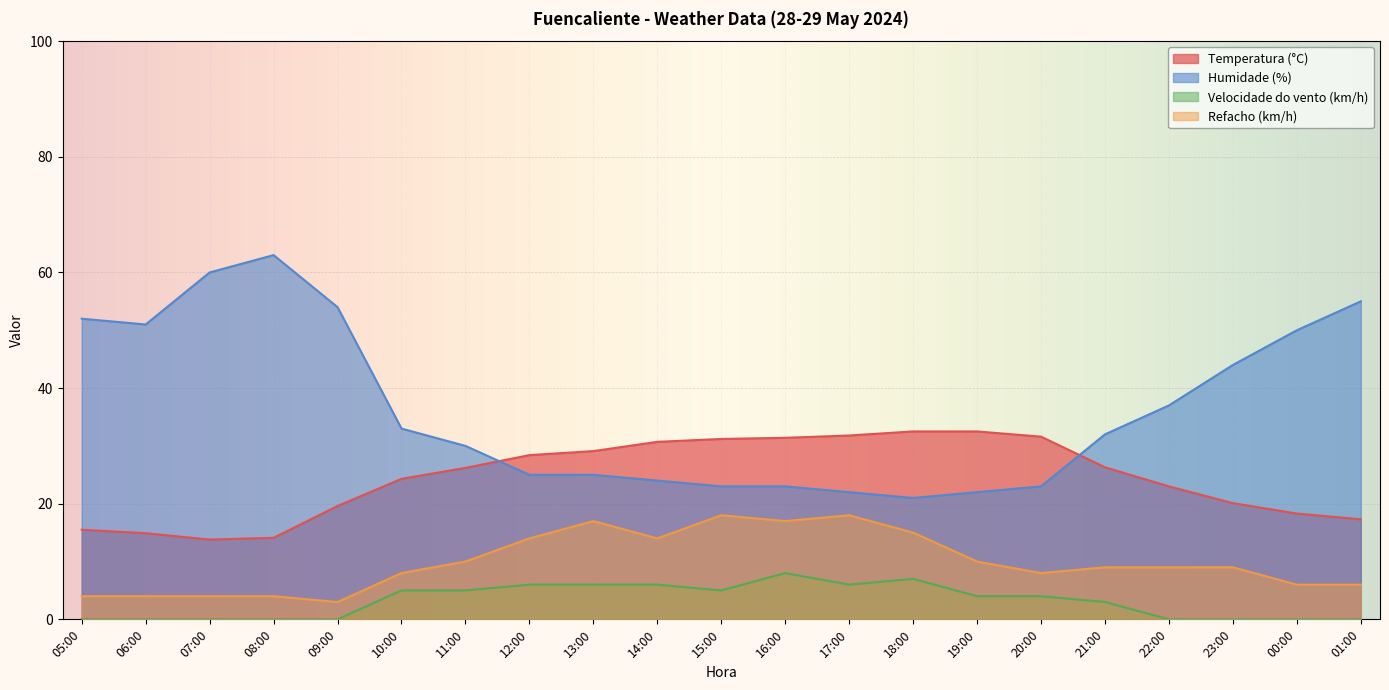

List the series in order of their peak value, lowest first.

Velocidade do vento (km/h), Refacho (km/h), Temperatura (°C), Humidade (%)